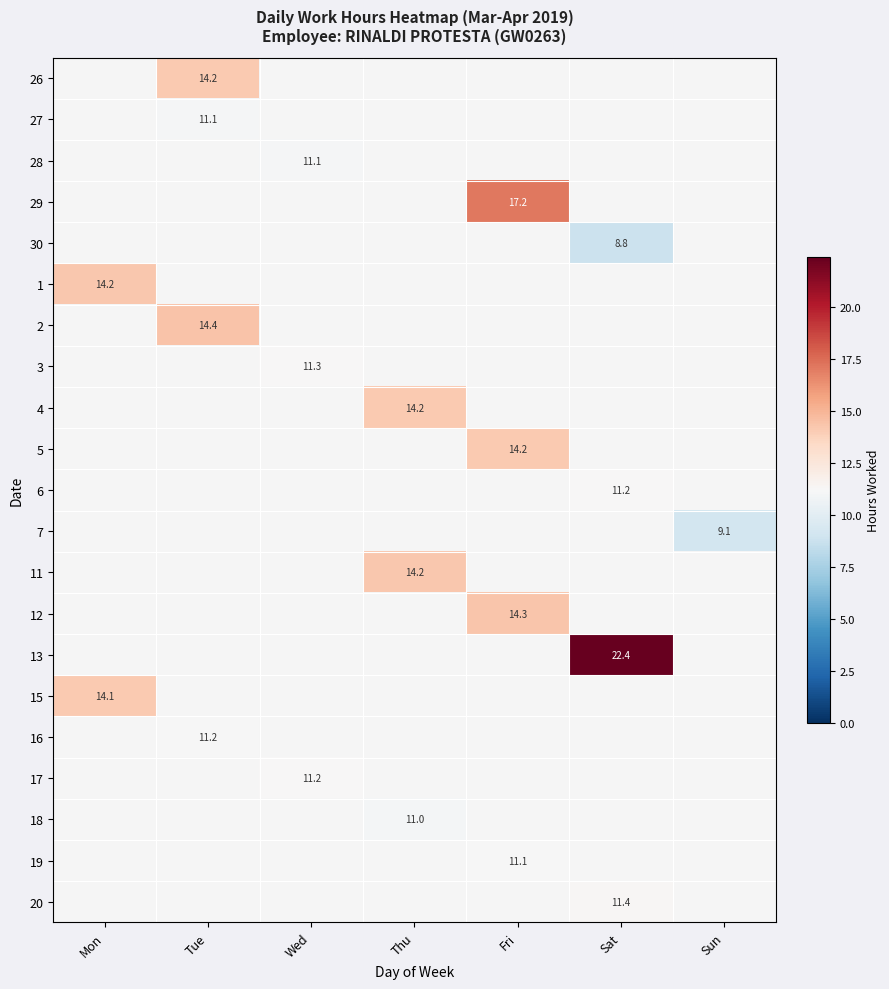

The value of 13 at Sat is 6.1. True or false?

False